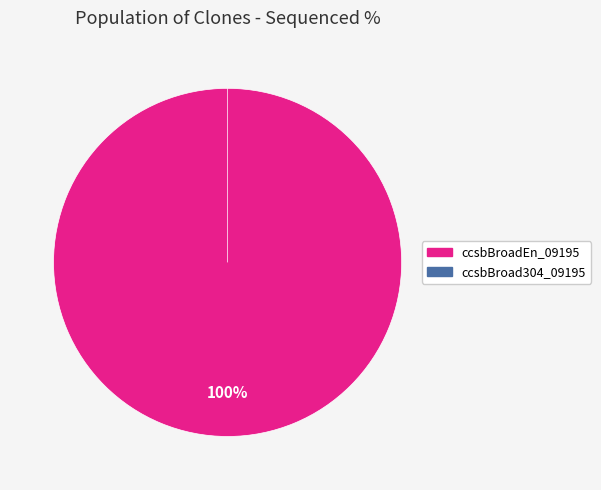

Does ccsbBroad304_09195 represent more than half of the total?

No